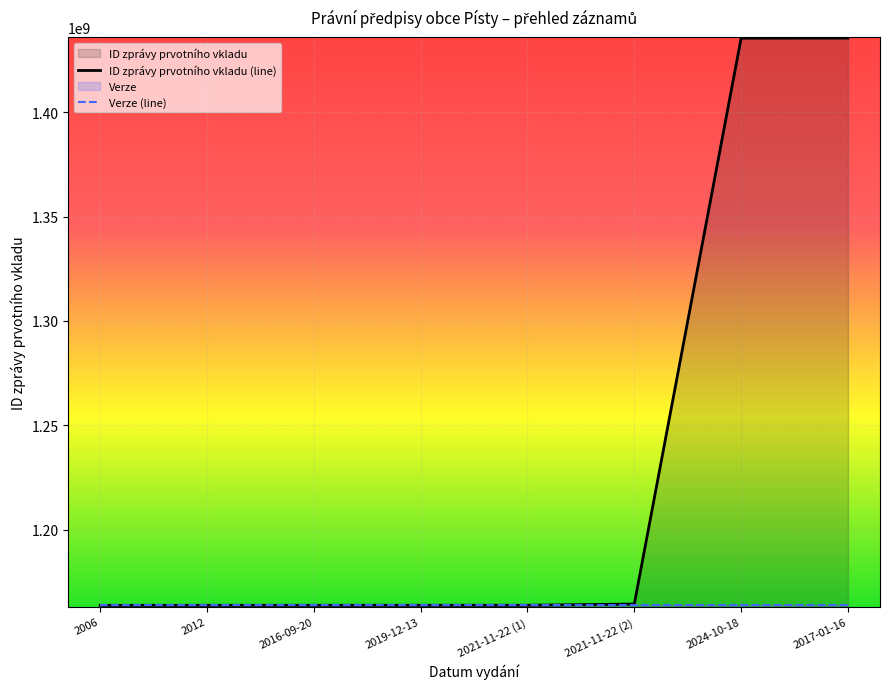

List the series in order of their overall mean, highest first.

ID zprávy prvotního vkladu (line), Verze (line)